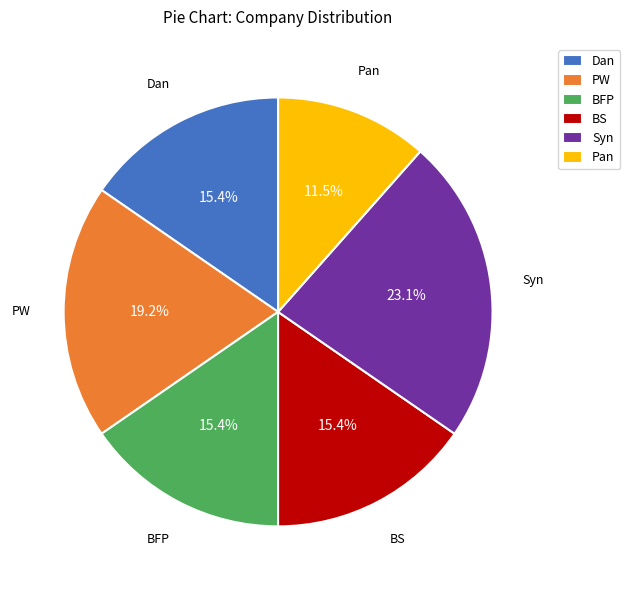

How many slices are in this pie chart?

6